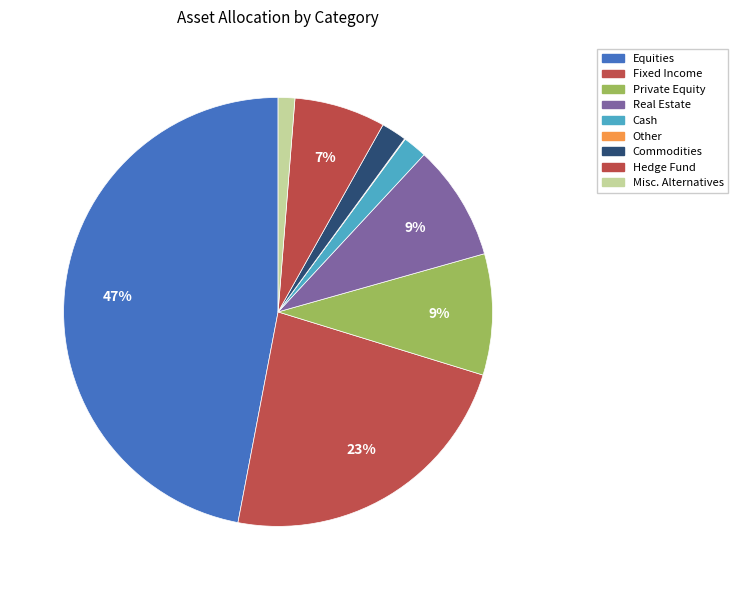

To the nearest percent, what portion does Real Estate represent?

9%